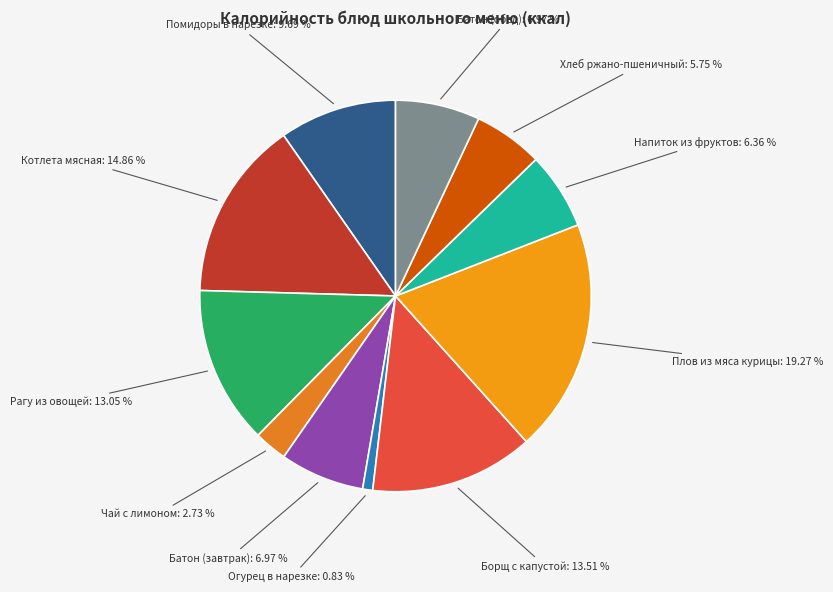

What is the largest slice in the pie chart?

Плов из мяса курицы